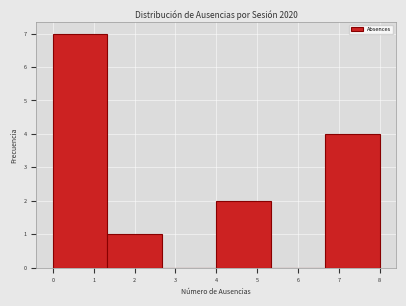

Over which range of the x-axis is the bar tallest?

0.0 to 1.3